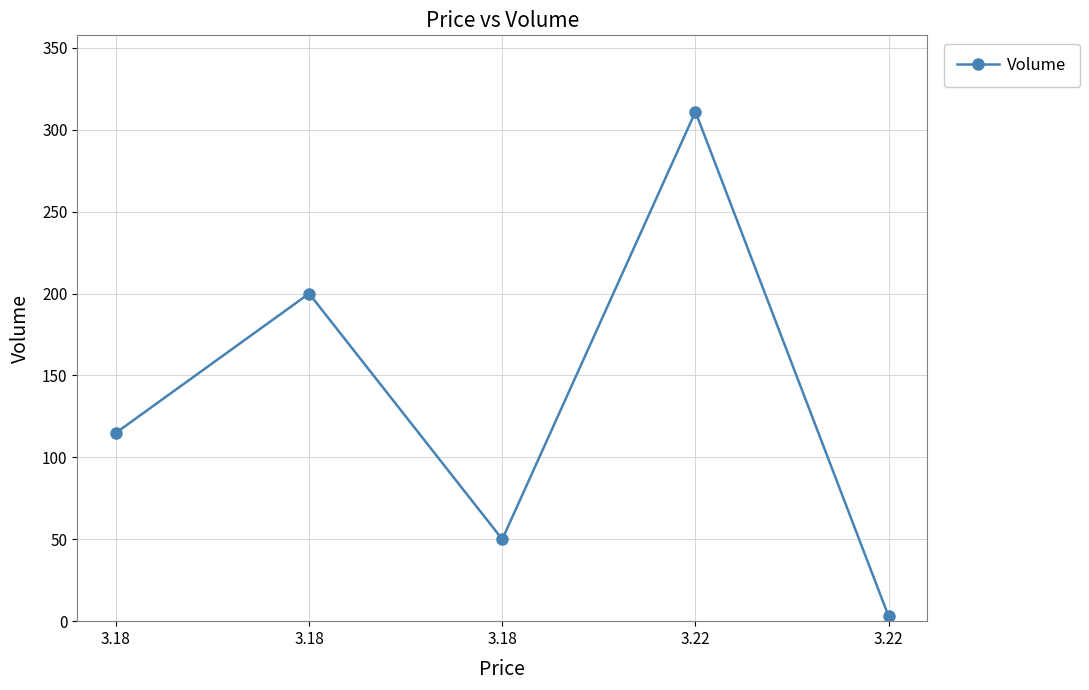

Is this an area chart (filled region under the line)?

No